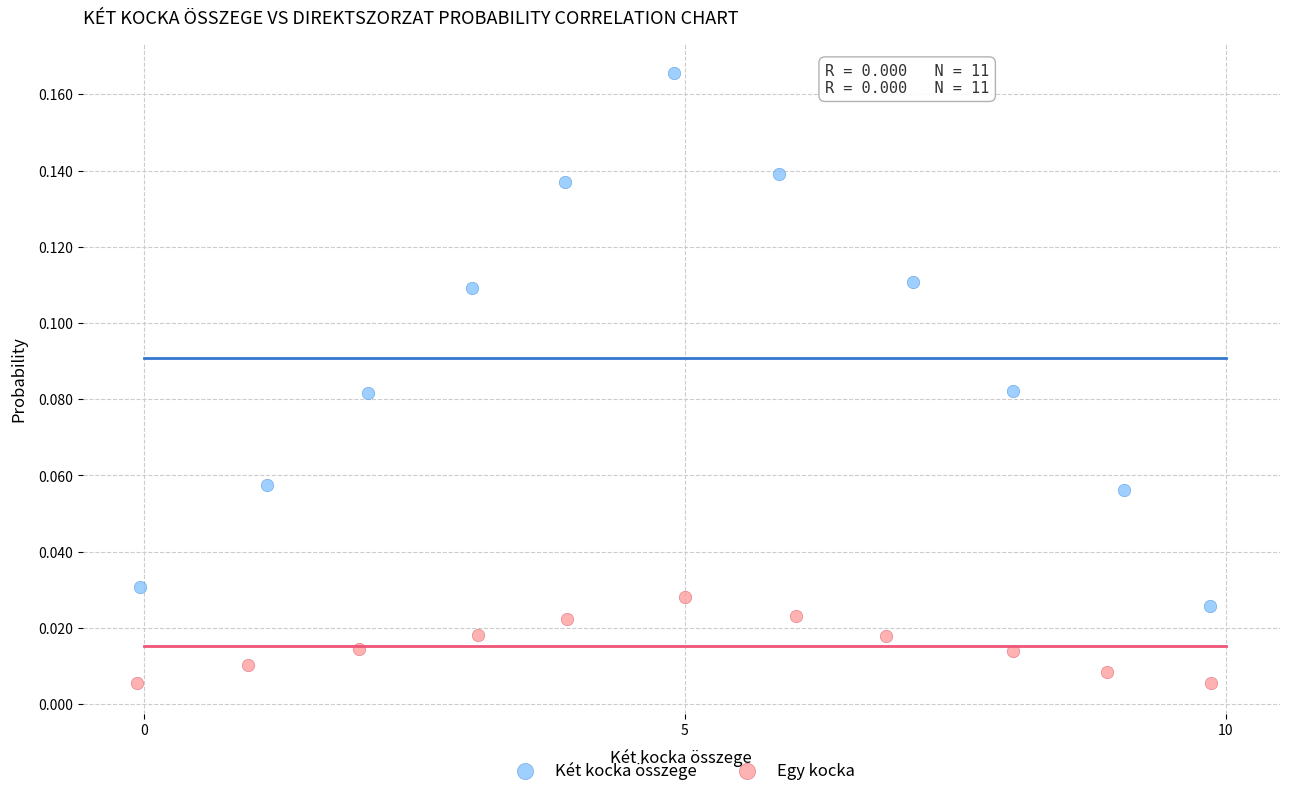

Which series has the largest Y range (max minus min)?

Két kocka összege